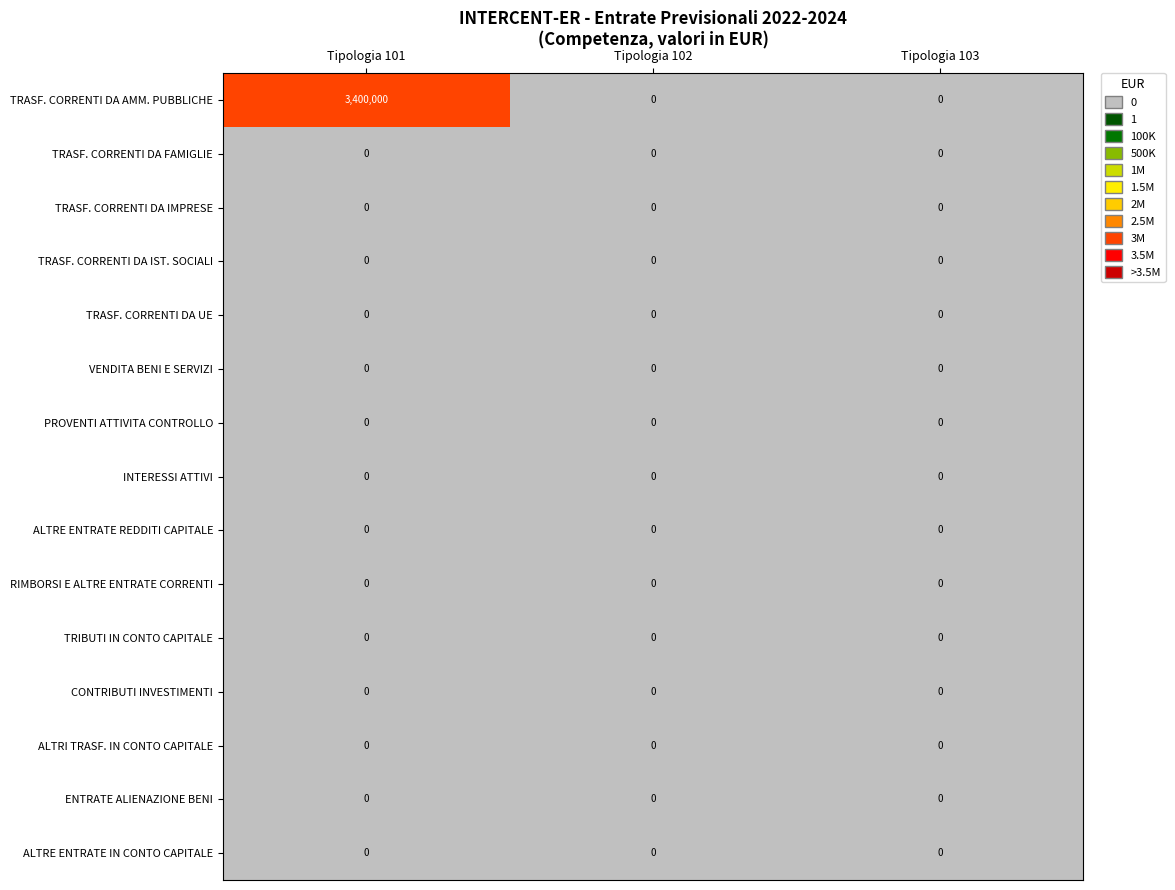

True or false: VENDITA BENI E SERVIZI has a value of 0 at Tipologia 103.

True